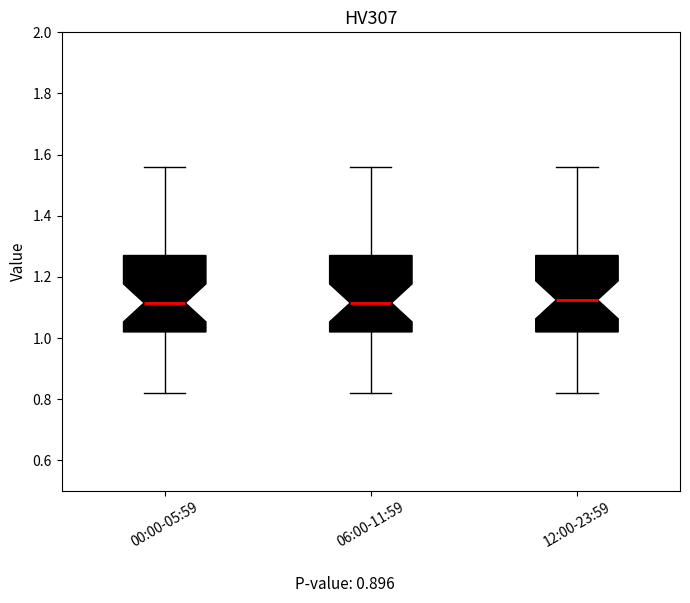

Reading left to right, transcribe this box plot: for each box, give where its median line is, the range the box spans, and where its two whiskers end, as read against the y-axis. The values are not printed on the chart, so give them approximately, as read against the axis.

00:00-05:59: median 1.12, box 1.02 to 1.28, whiskers 0.82 to 1.56
06:00-11:59: median 1.12, box 1.02 to 1.28, whiskers 0.82 to 1.56
12:00-23:59: median 1.12, box 1.02 to 1.28, whiskers 0.82 to 1.56